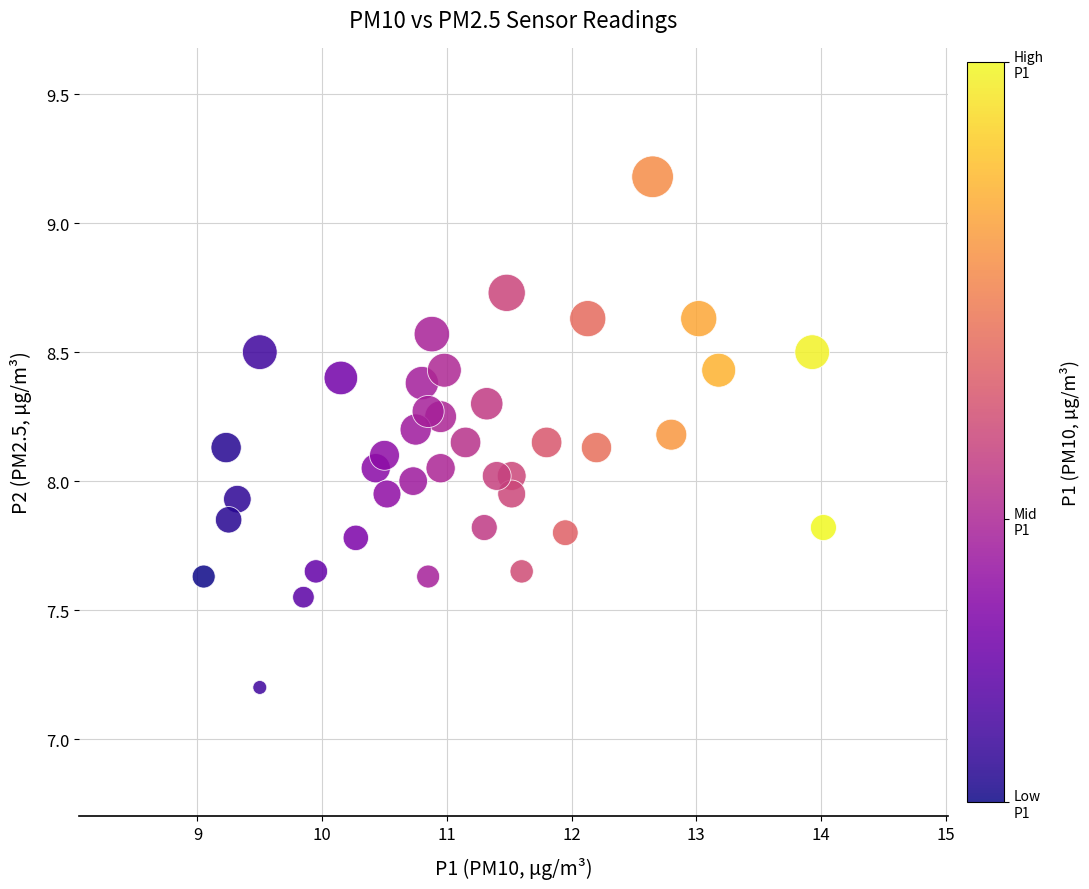

What is the range of Y values (max minus min)?

2.0